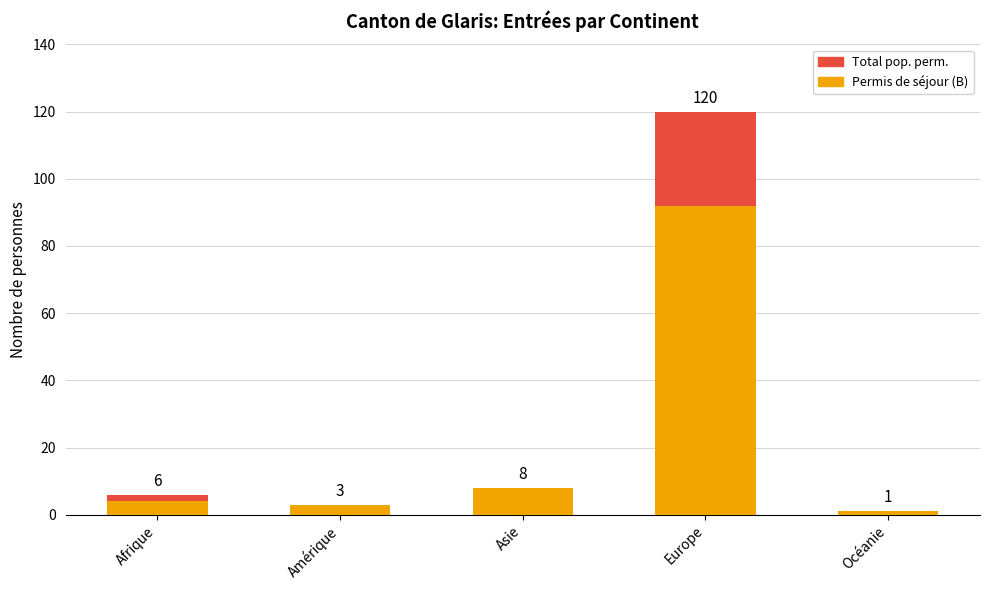

Which series changed the most between Afrique and Océanie?

Total pop. perm.